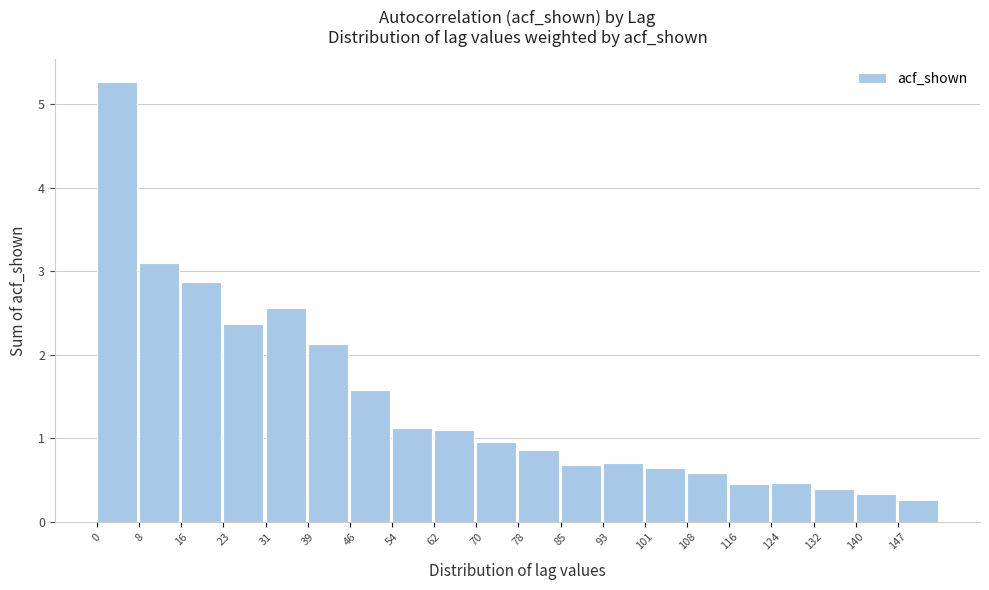

Over which range of the x-axis is the bar tallest?

0 to 8